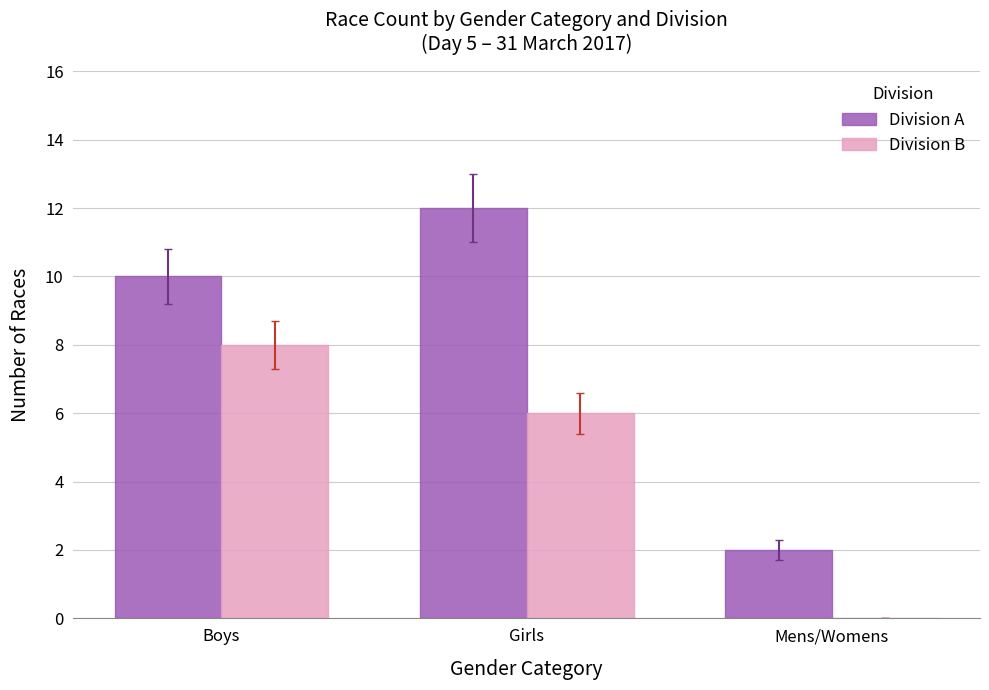

Which series has the largest total across all categories?

Division A